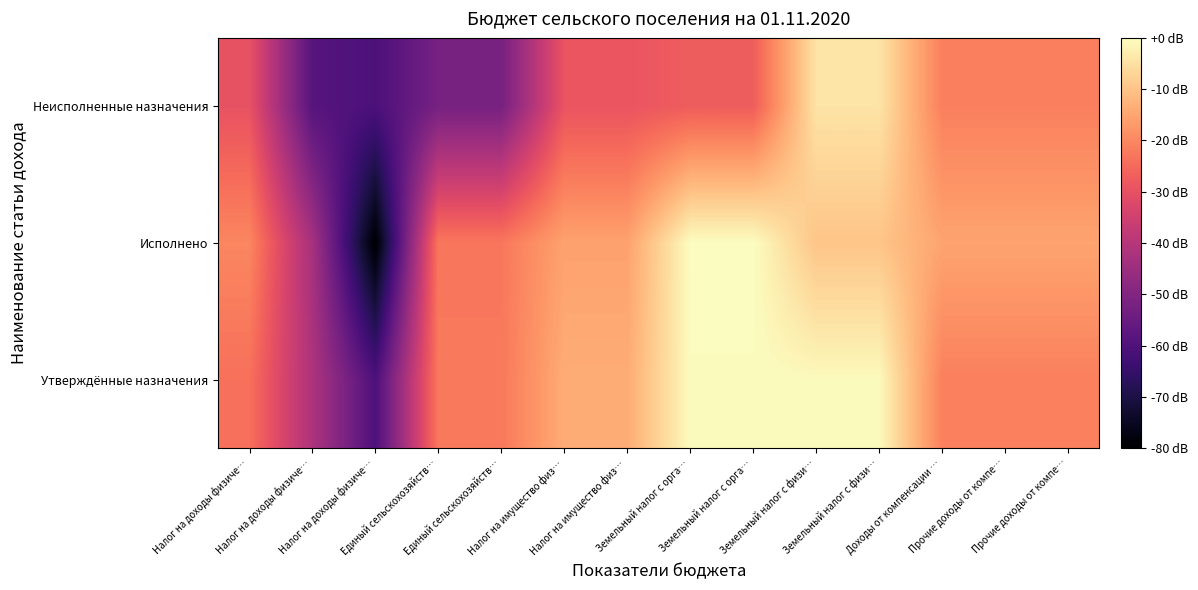

What is the difference between the highest and lowest values at Прочие доходы от компе…?

6.0